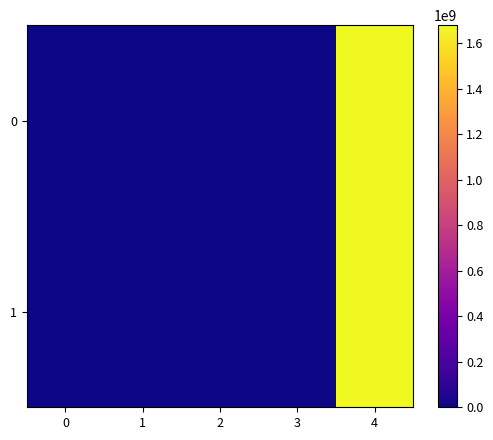

Reading left to right, transcribe all the data shown in this chart.

0: 0=-1.0	1=0.0	2=1.0	3=0.0	4=1679212920.0
1: 0=1.0	1=1.0	2=1.0	3=0.0	4=1679204947.0